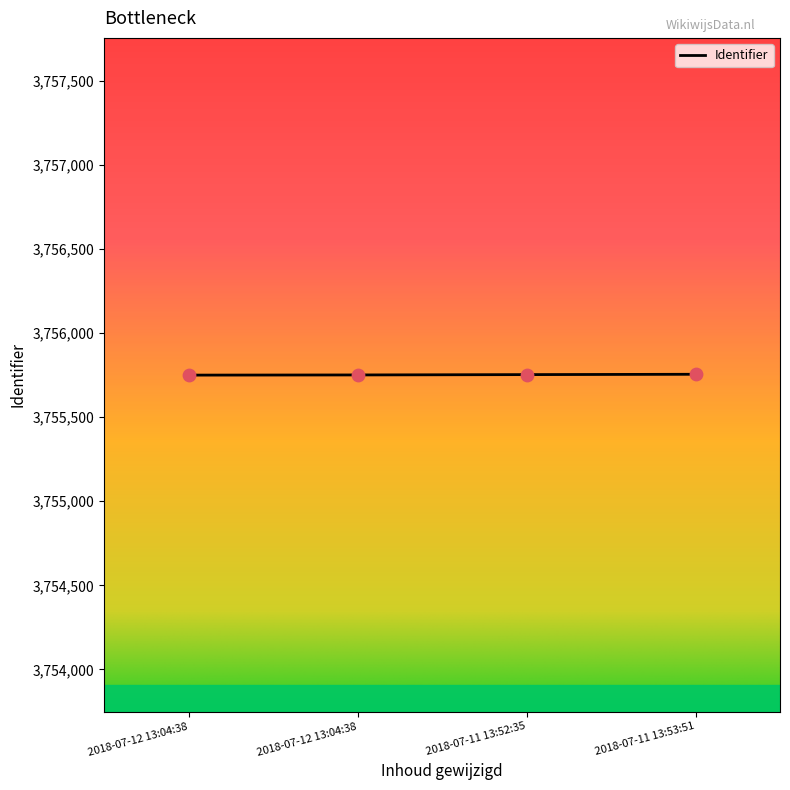

What is the change in value from 2018-07-12 13:04:38 to 2018-07-11 13:53:51?

+5